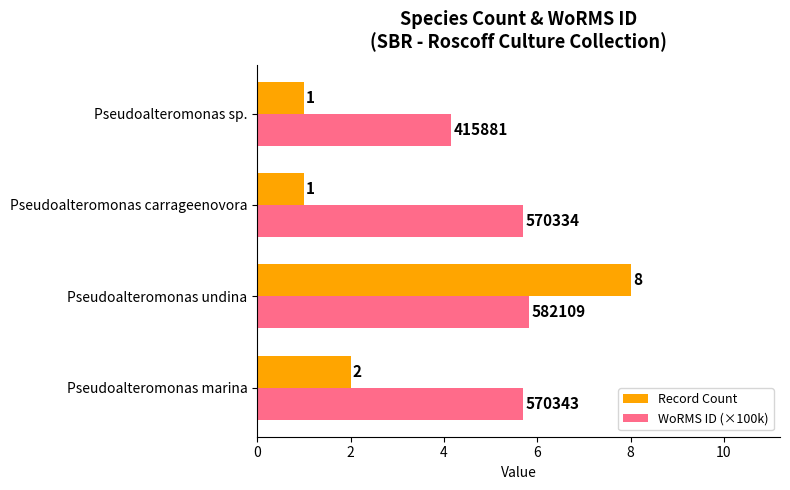

How many WoRMS ID (×100k) values are between 5 and 6?

3